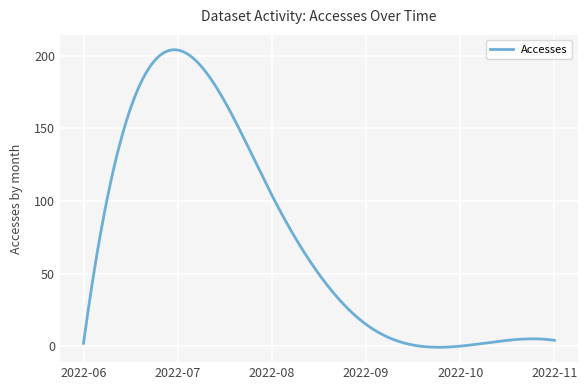

What is the maximum value shown in the chart?

204.2